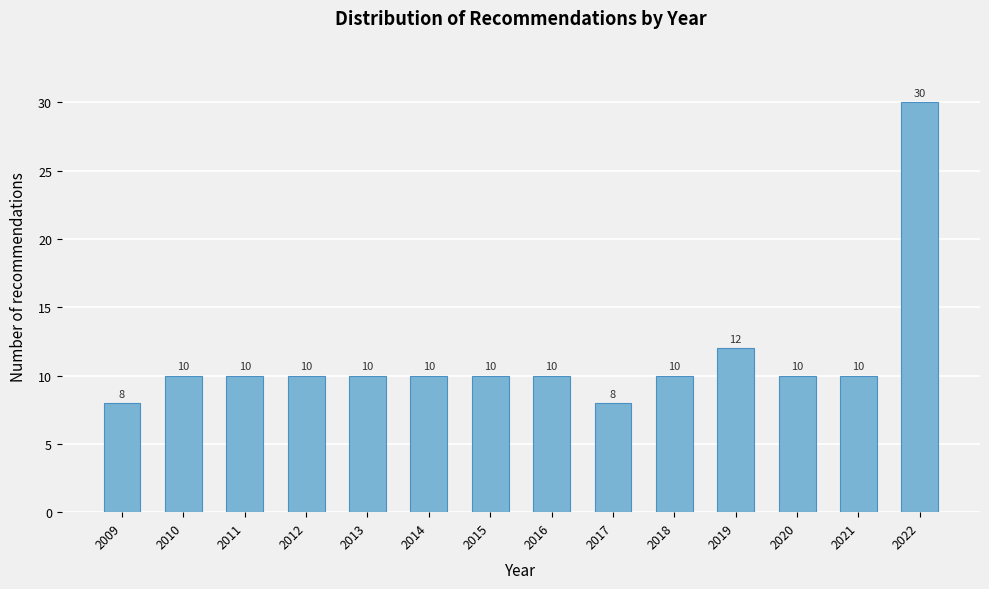

Reading left to right, transcribe all the data shown in this chart.

2009=8	2010=10	2011=10	2012=10	2013=10	2014=10	2015=10	2016=10	2017=8	2018=10	2019=12	2020=10	2021=10	2022=30